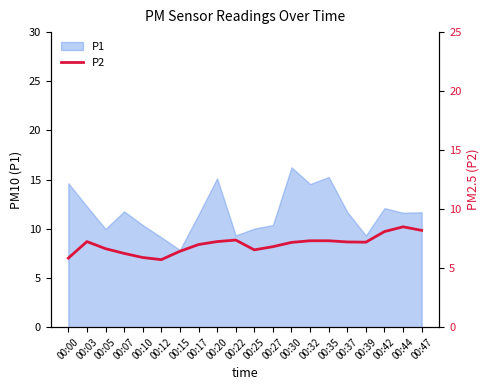

What is the average value?

7.0